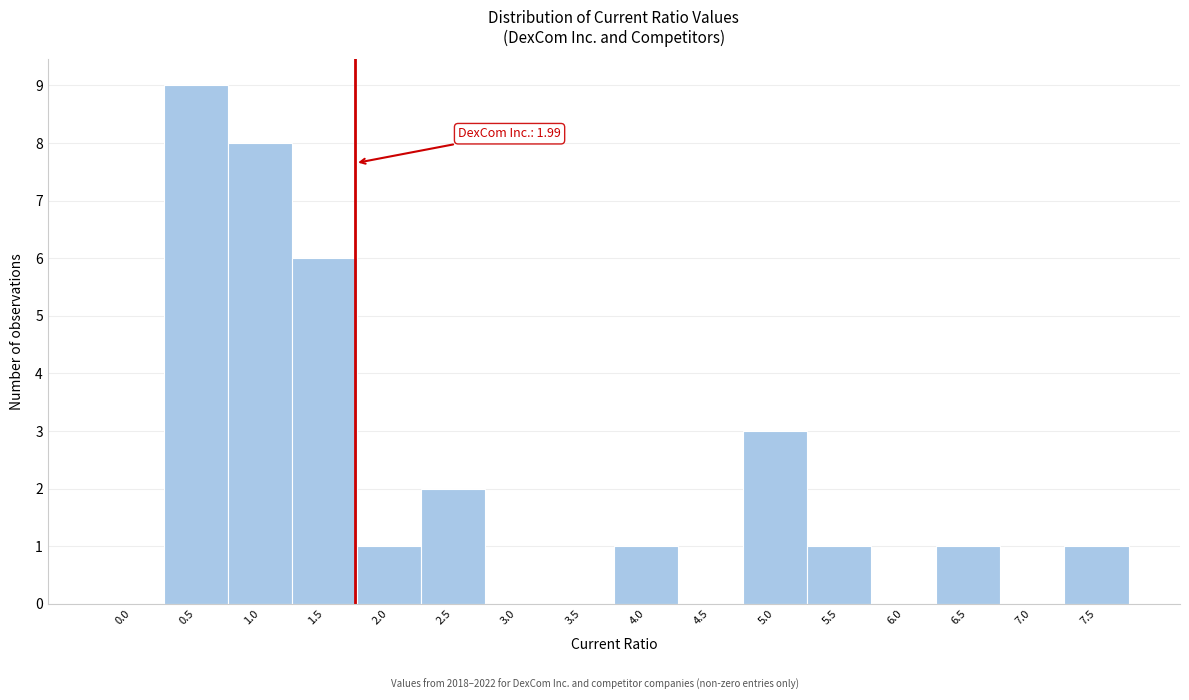

Reading left to right, list all the values displayed in this chart.

0.0=0	0.5=9	1.0=8	1.5=6	2.0=1	2.5=2	3.0=0	3.5=0	4.0=1	4.5=0	5.0=3	5.5=1	6.0=0	6.5=1	7.0=0	7.5=1